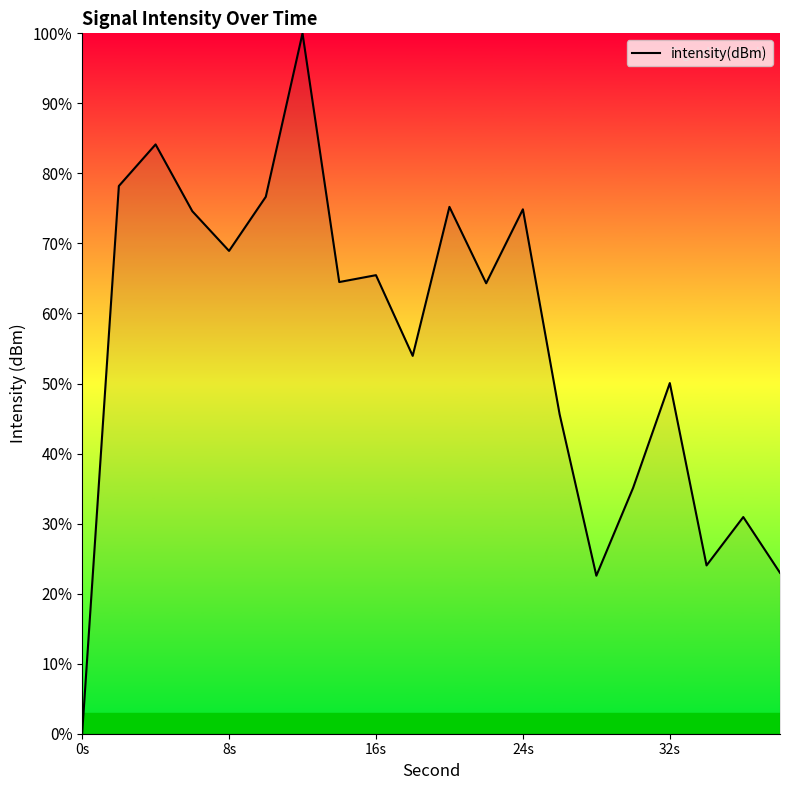

How many values are above zero?

19